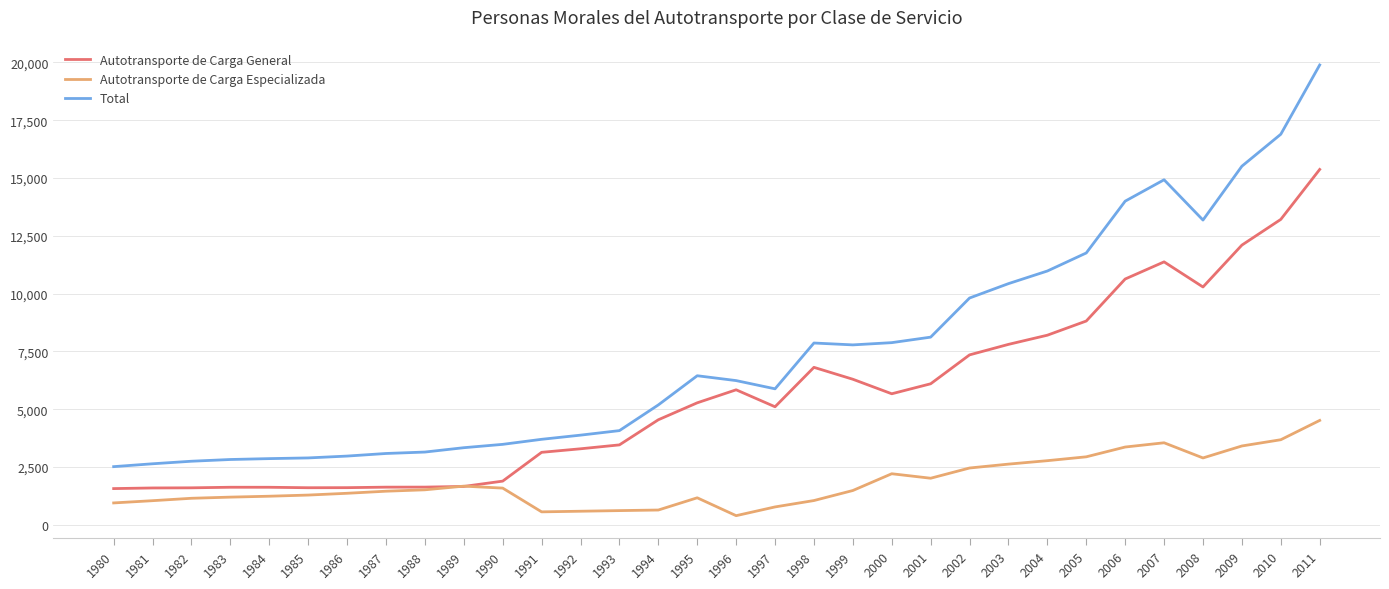

What is the highest value of the Total series?

19887